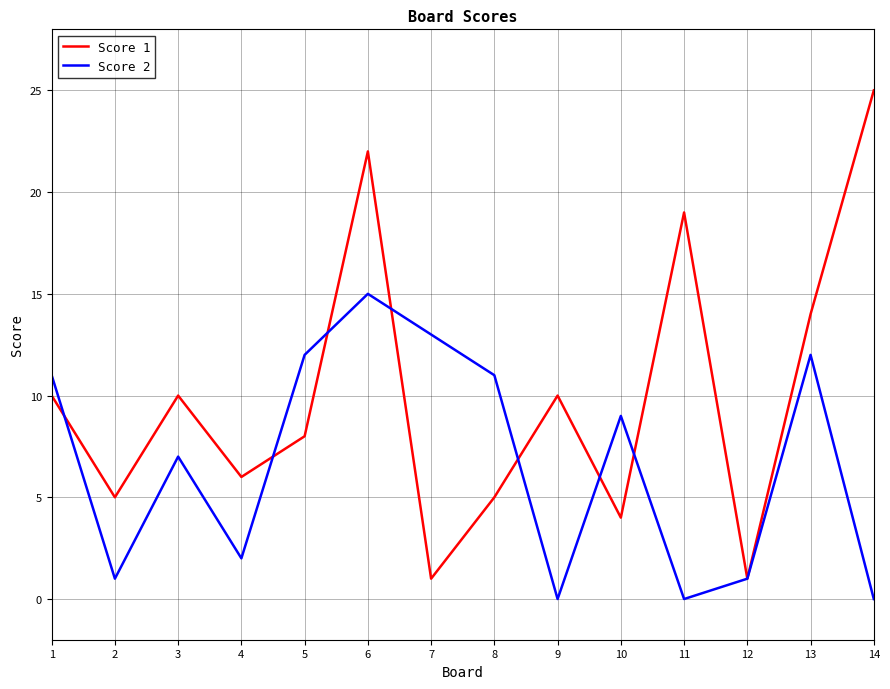

True or false: Score 2 has more than 1 interior local peaks.

True